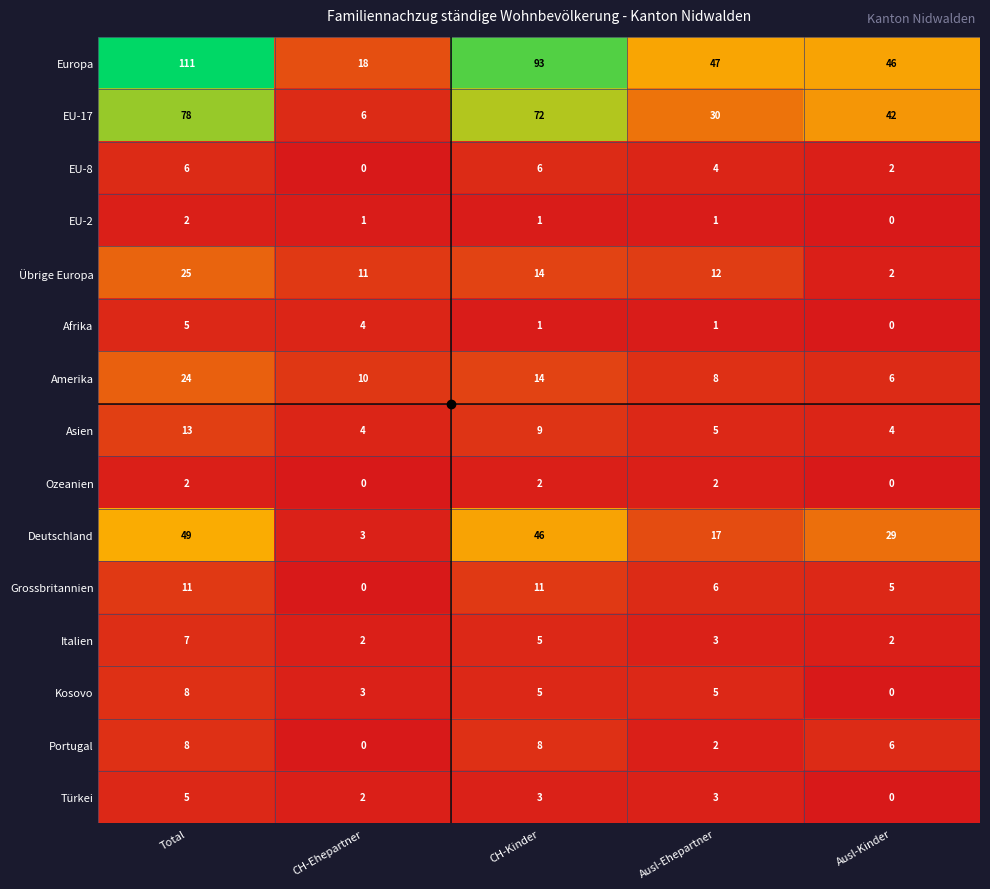

At which label does Kosovo reach its peak?

Total